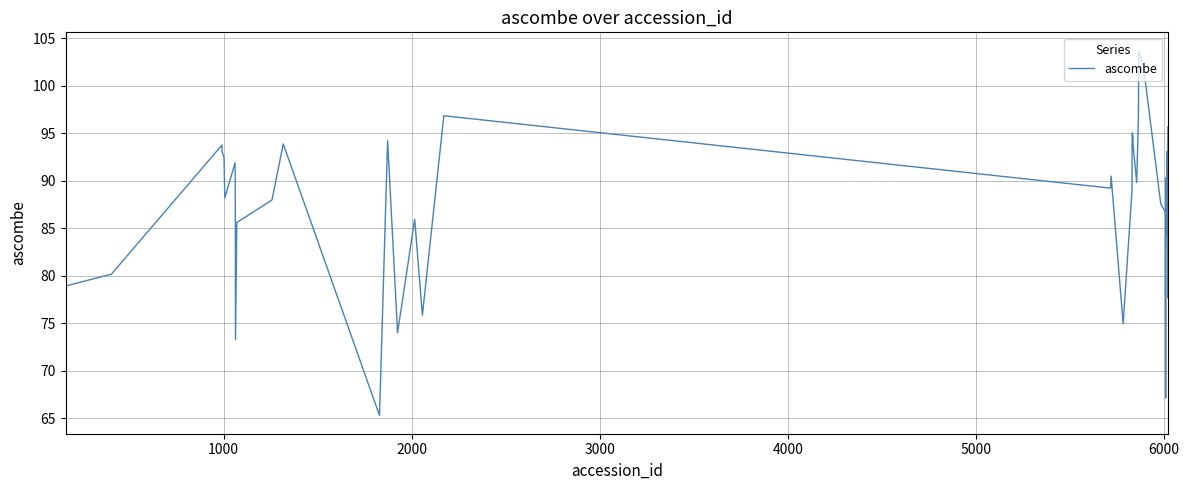

What is the difference between the maximum and minimum values?

38.4